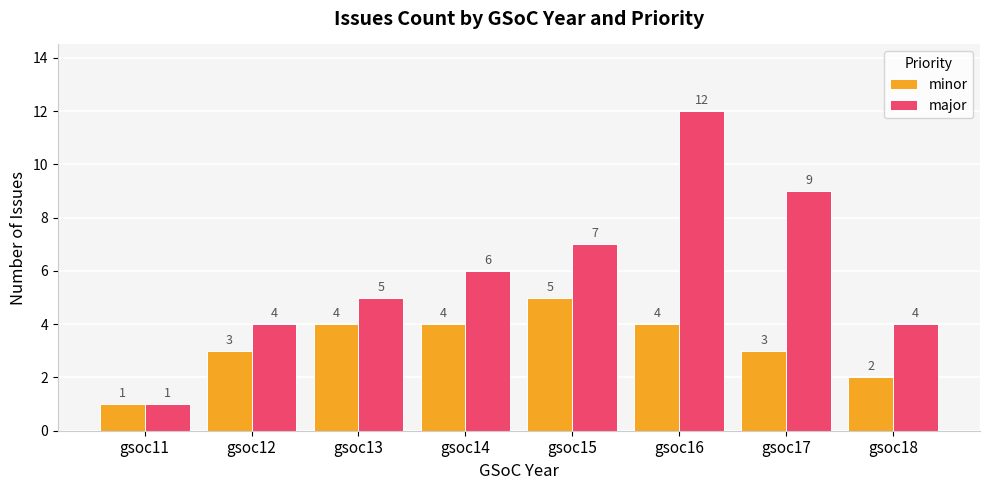

Count the number of data series in this chart.

2